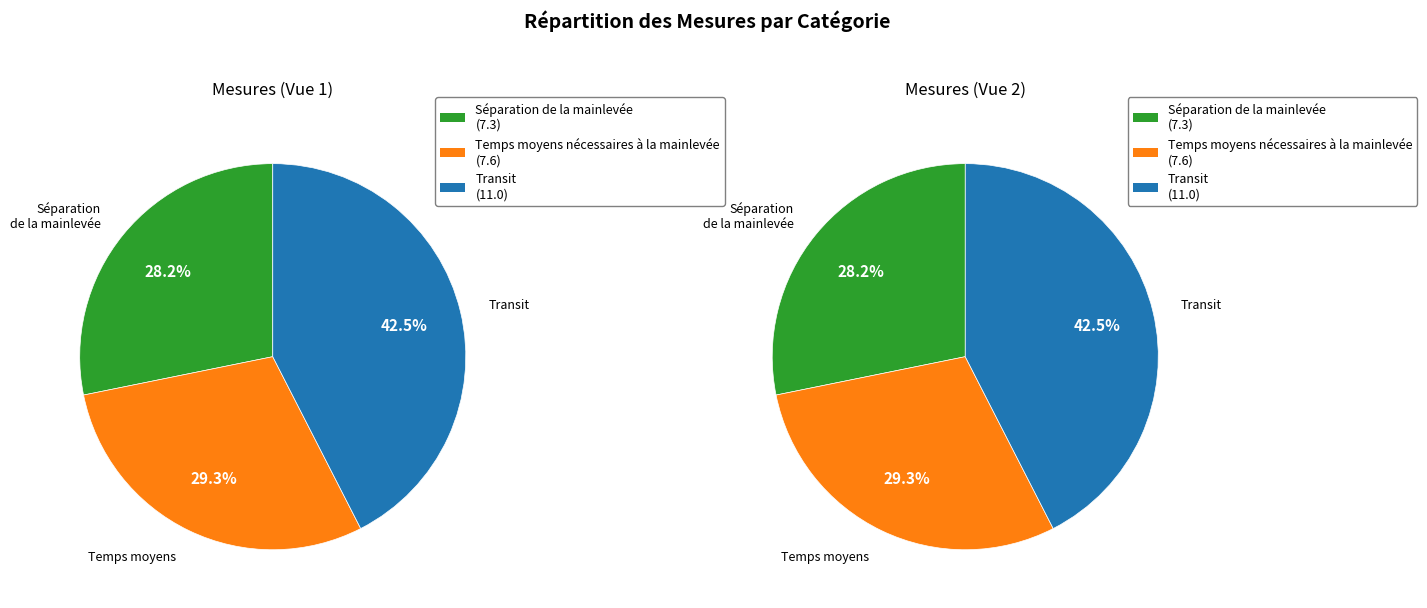

What percentage do Transit and Temps moyens nécessaires à la mainlevée together represent?

71.8%